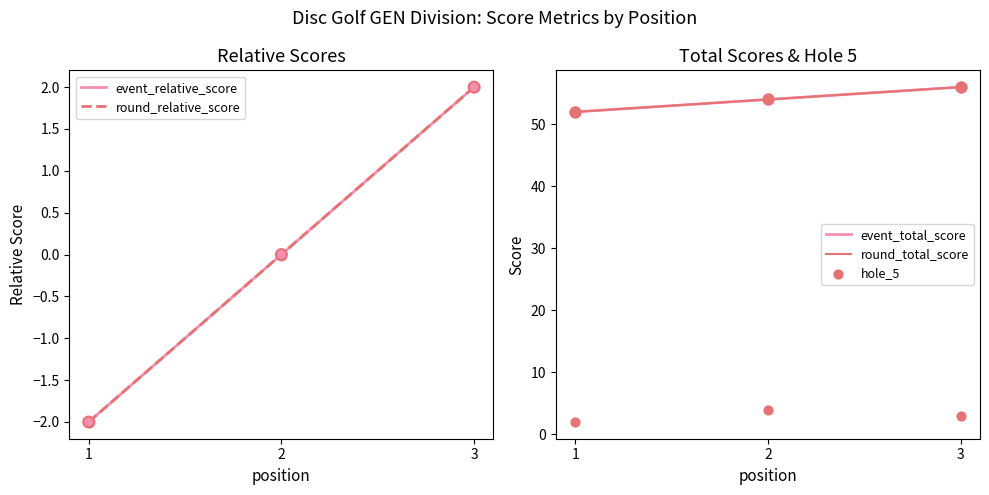

Which series contains the highest Y value?

event_total_score